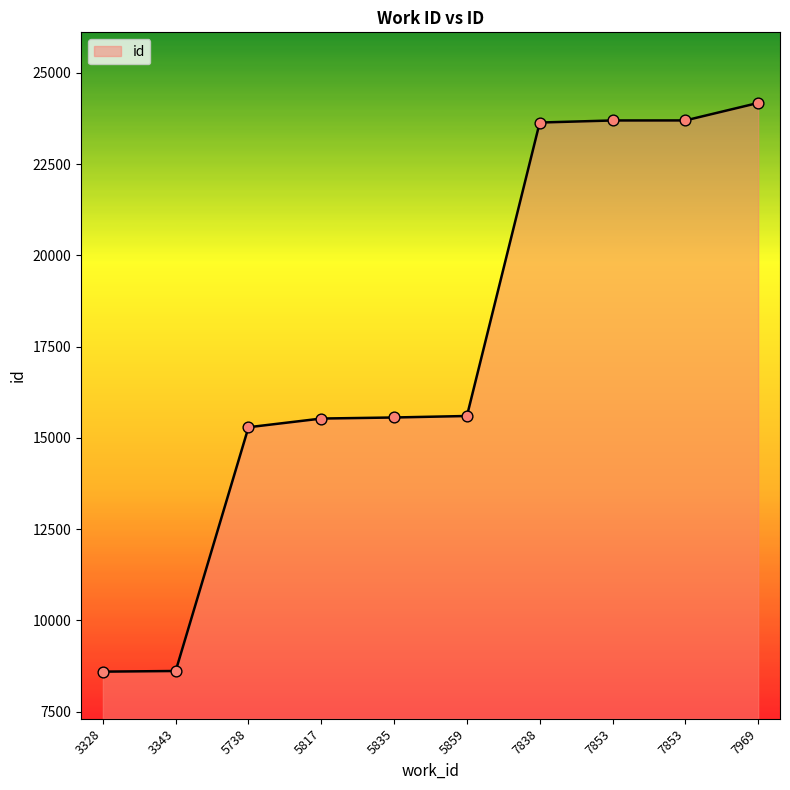

Does the chart have visible grid lines?

No